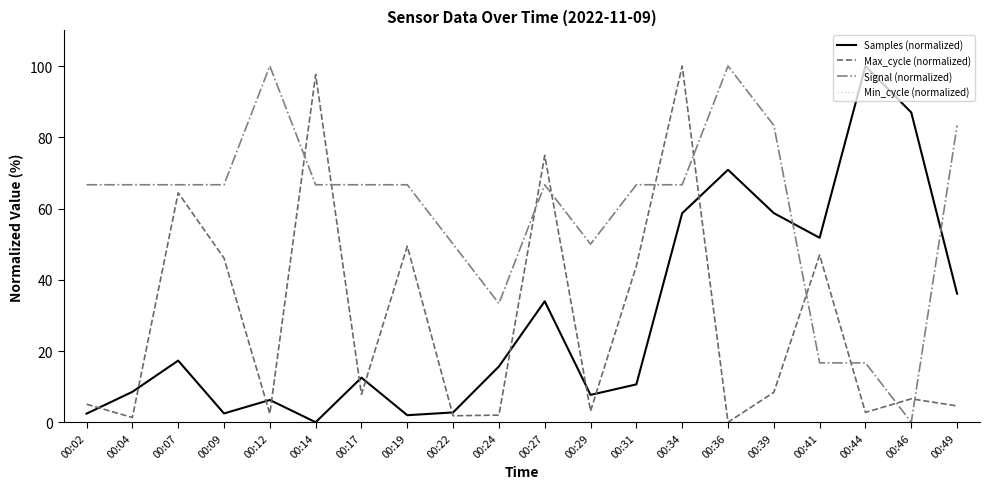

What is the sum of all Signal (normalized) values?

1200.0